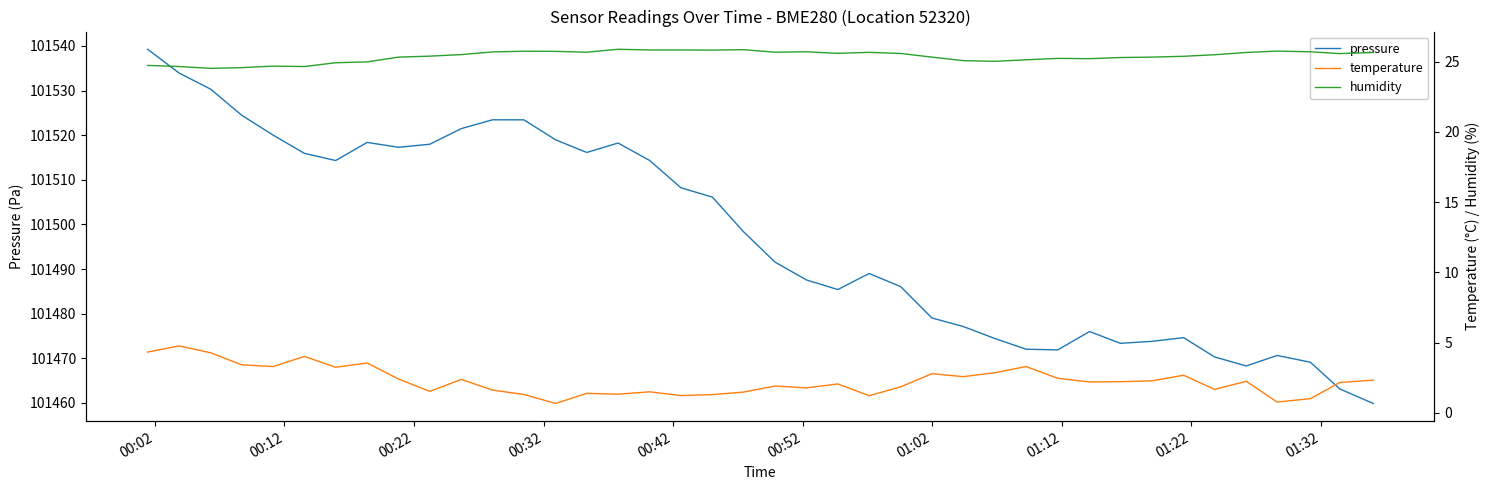

At how many categories does at least one series exceed 53715?

40